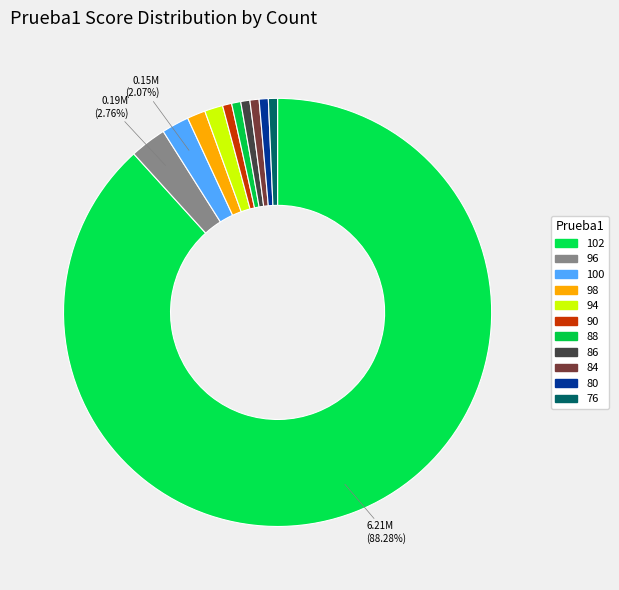

Count the number of slices in the pie.

11